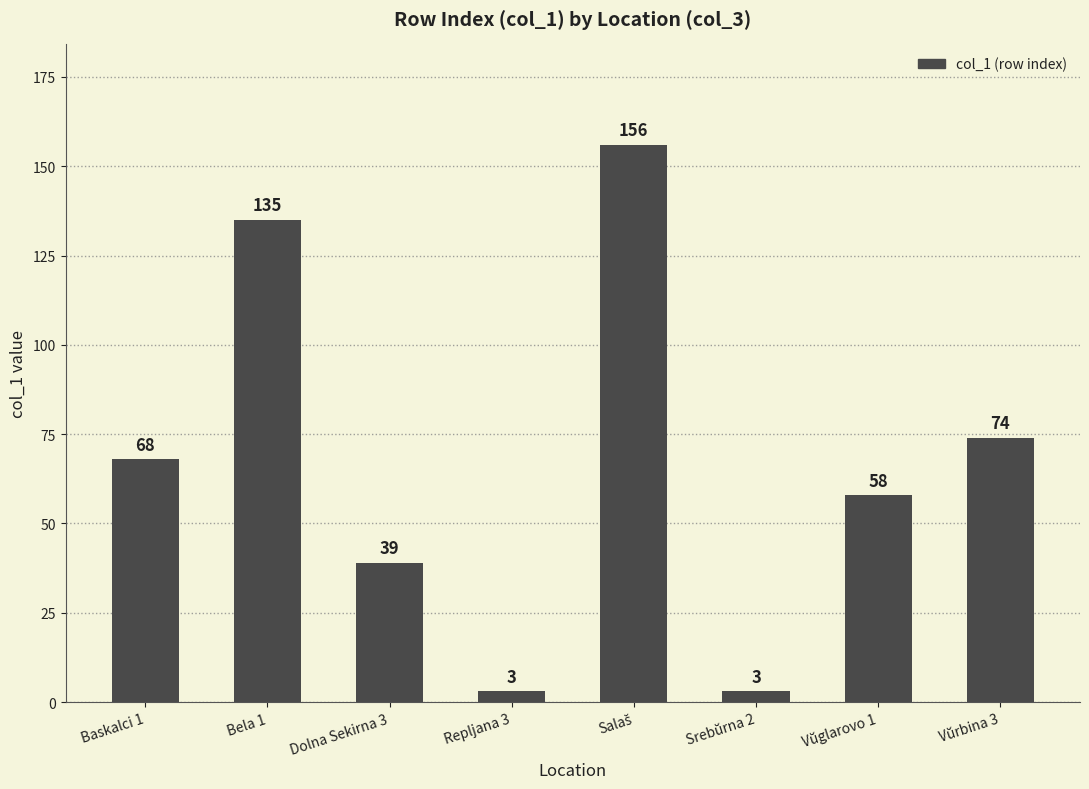

Count the values in the range 39 to 135.

5